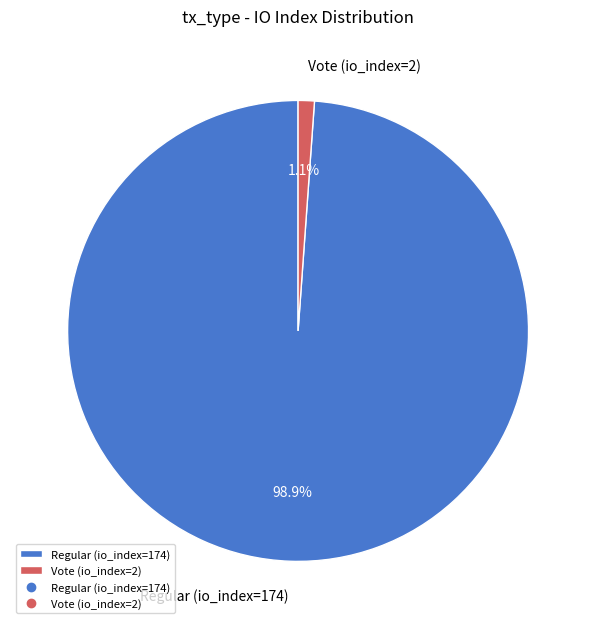

To the nearest percent, what is the difference between the Regular (io_index=174) and Vote (io_index=2) slice percentages?

98%